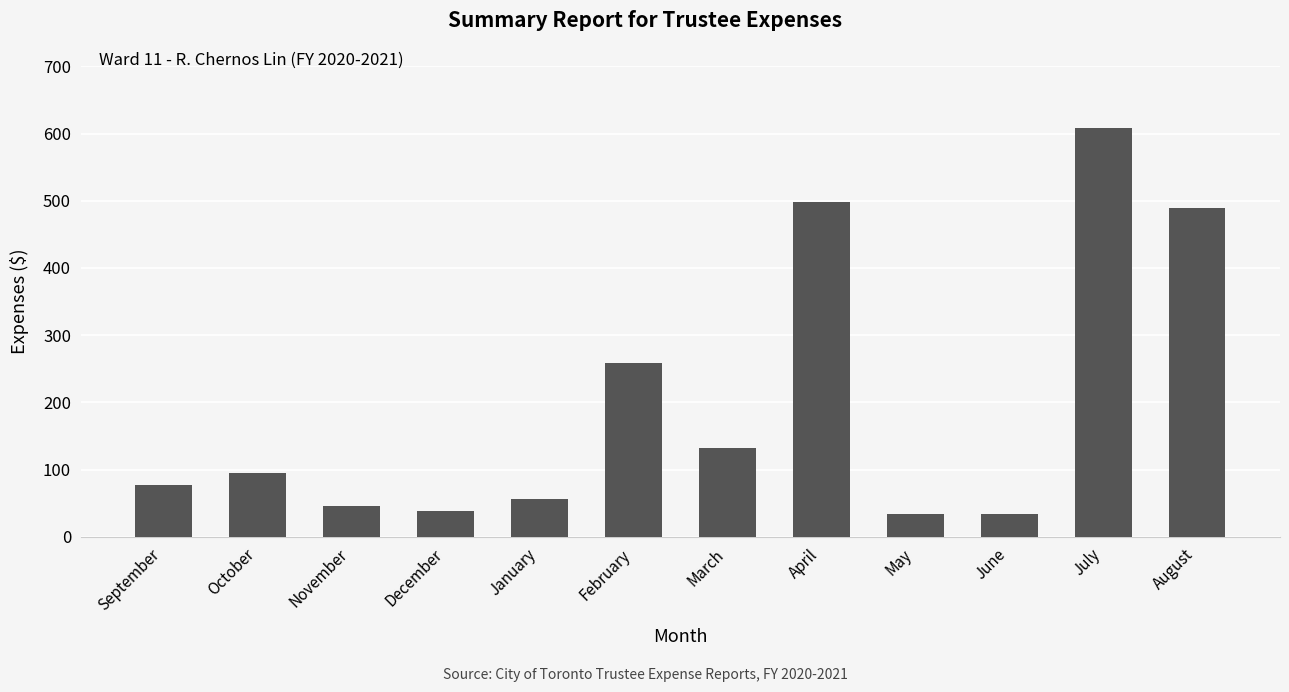

At which label is the value closest to 321?

February